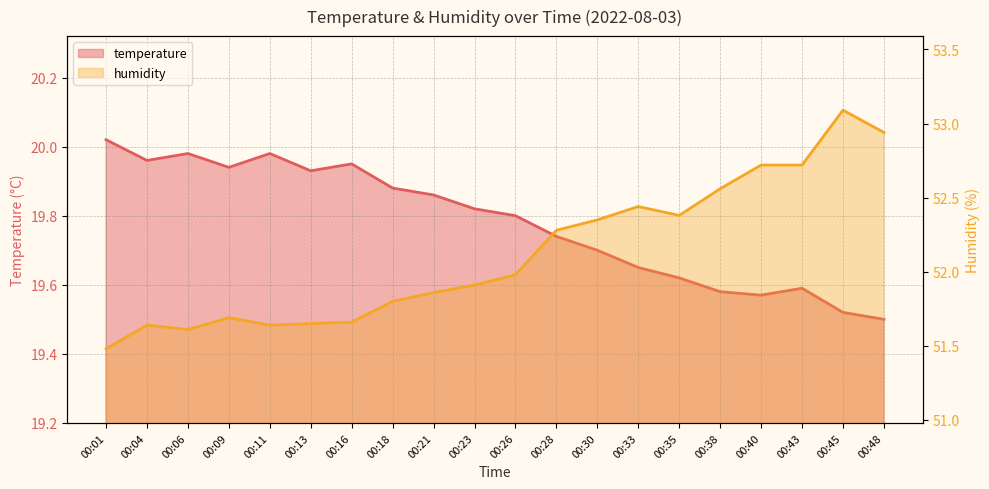

How many lines are shown in the chart?

2